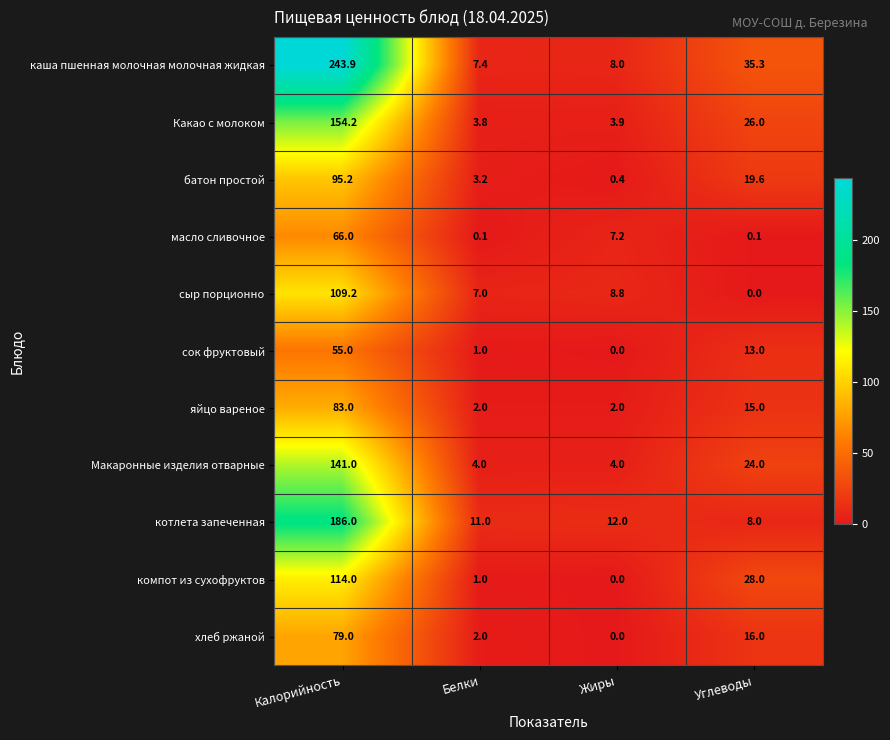

What is the difference between the highest and lowest values at Углеводы?

35.3